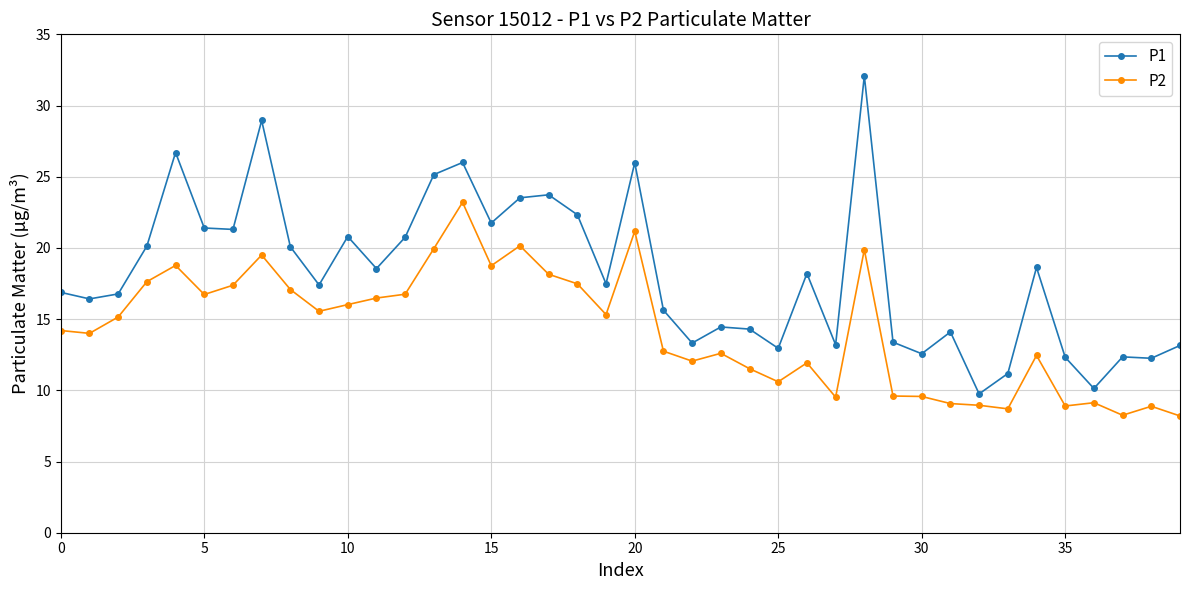

What is the maximum value for P1?

32.1